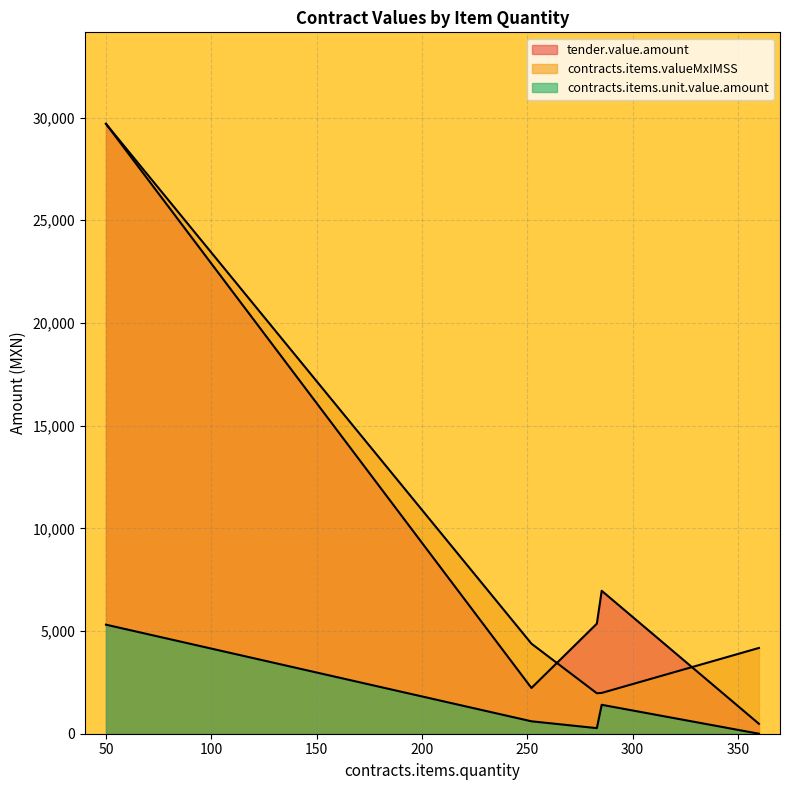

The value of contracts.items.valueMxIMSS at 360 is 3122.3. True or false?

False